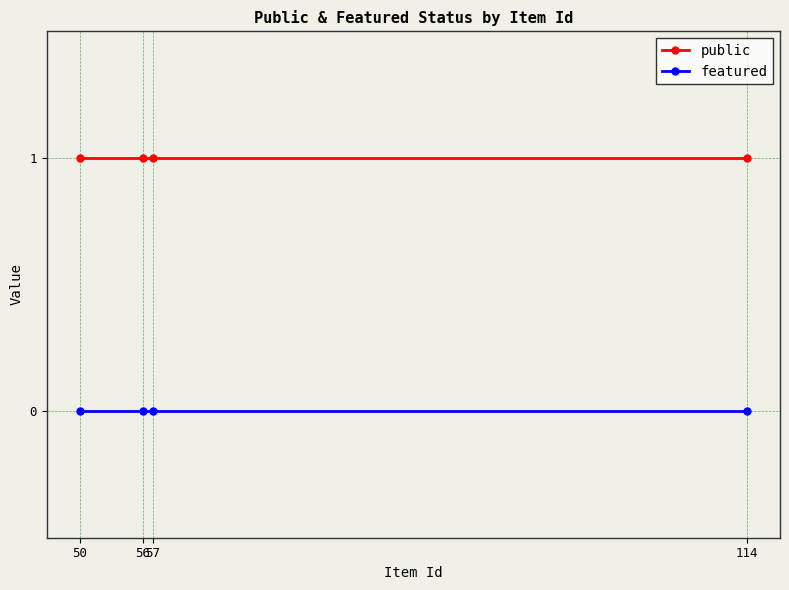

True or false: public has more than 1 interior local peaks.

False